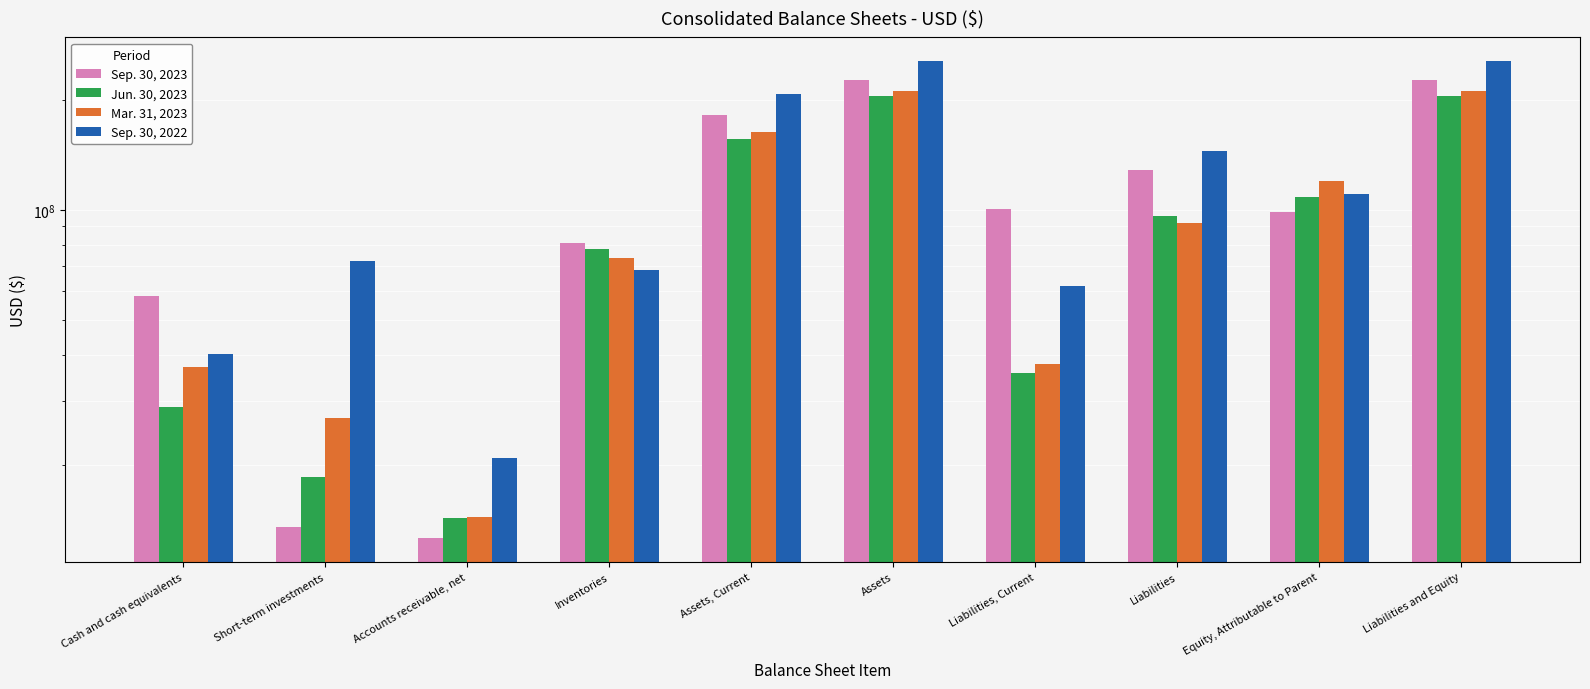

How many bars are there in each group?

4